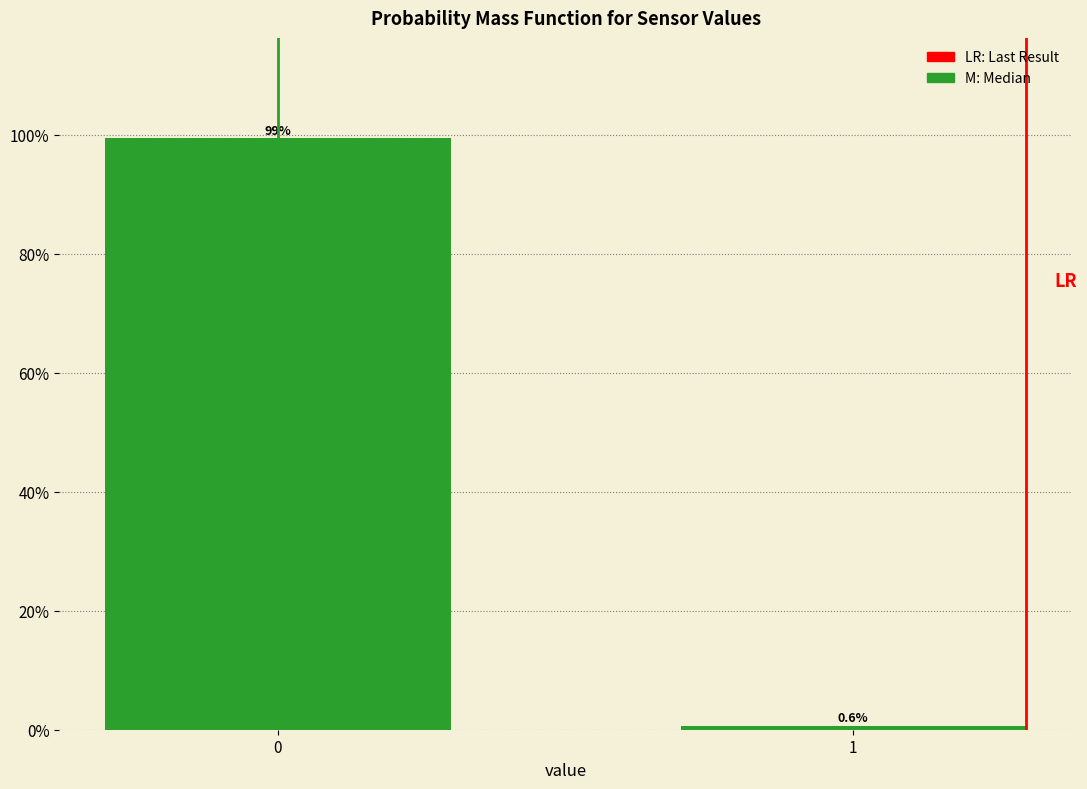

Reading left to right, extract all data points from this chart.

0=99.4	1=0.6